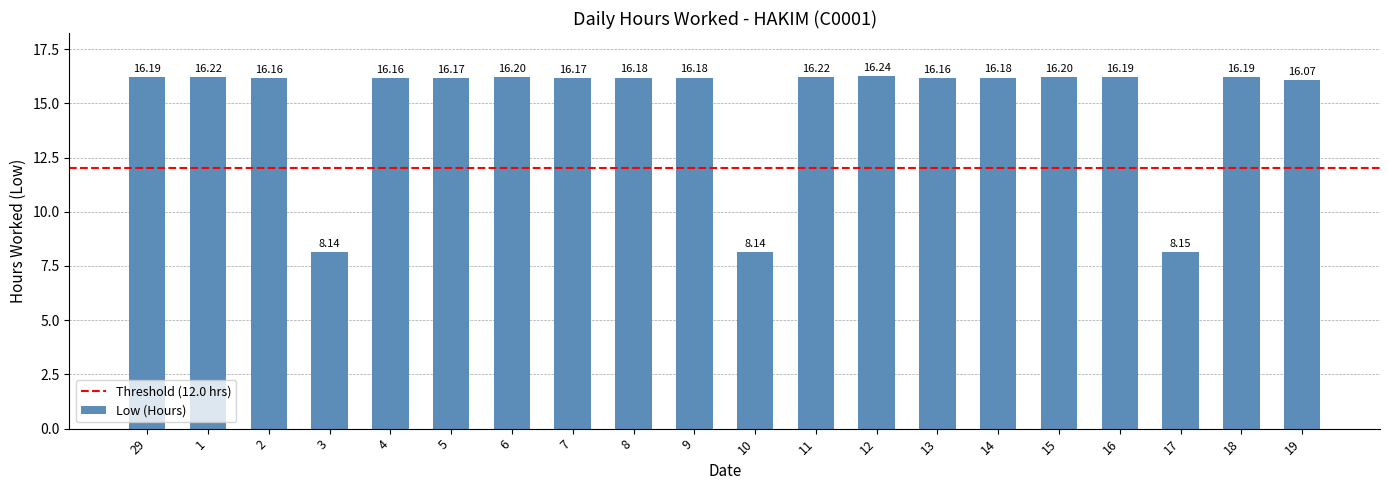

Where is the data nearest to the value 12?

17